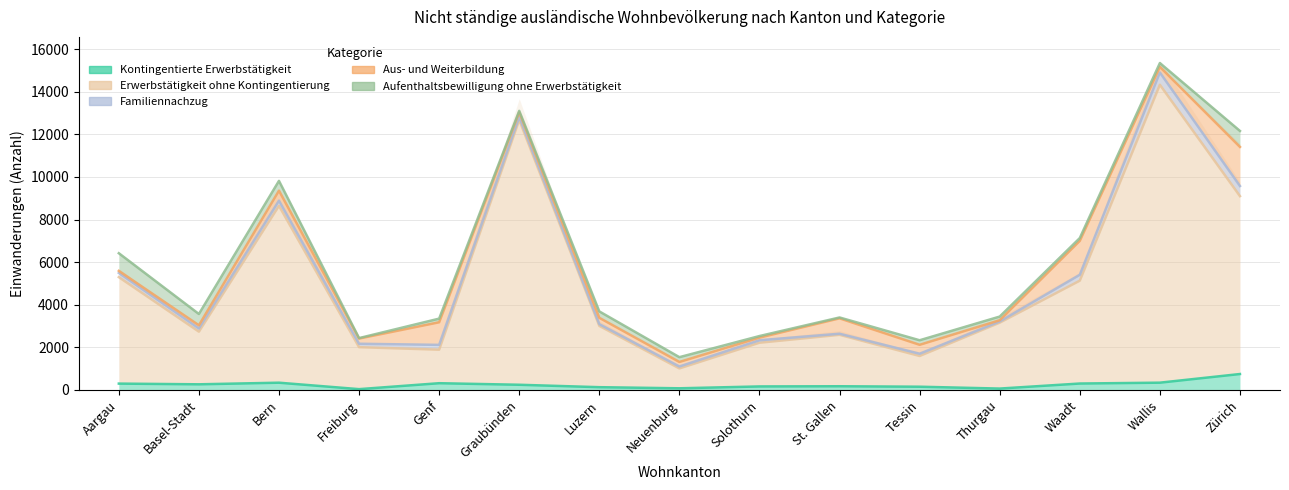

What is the difference between the highest and lowest values at Freiburg?

1949